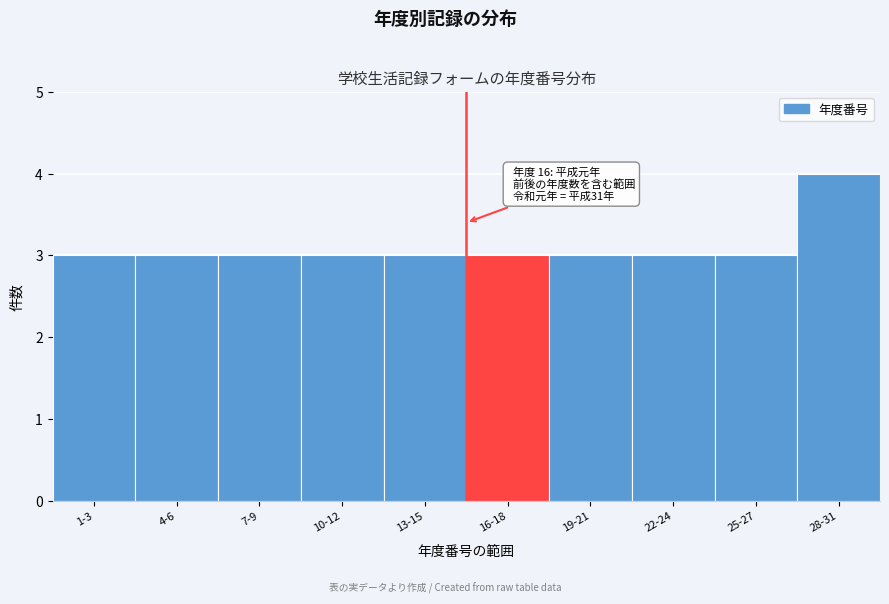

Reading right to left, extract all data points from this chart.

4	3	3	3	3	3	3	3	3	3